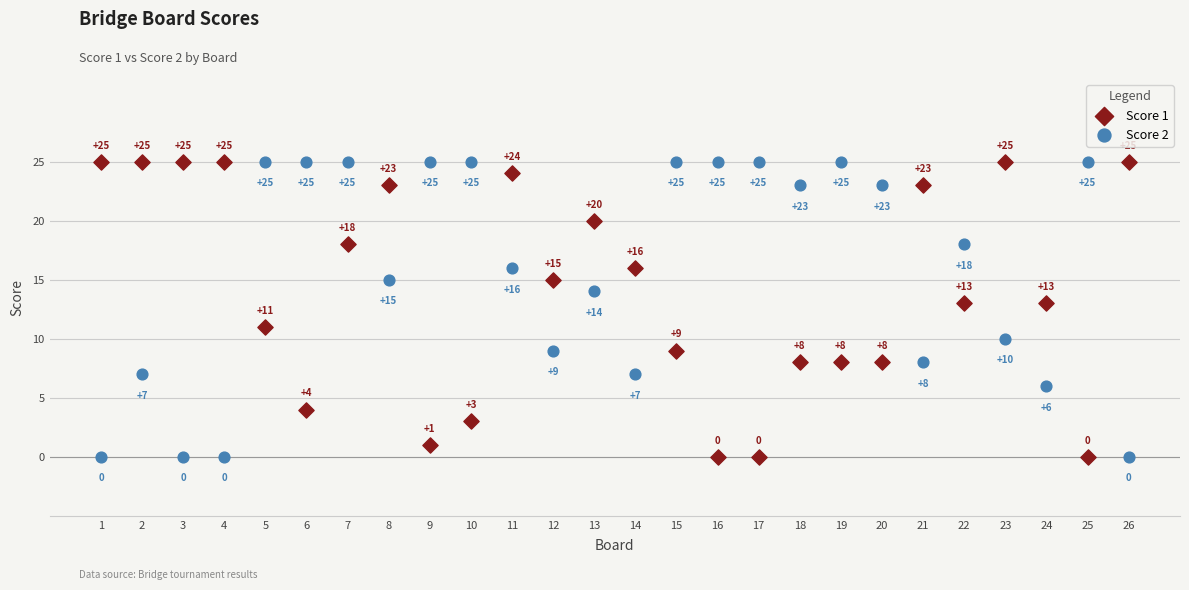

What are all the series names shown in the legend?

Score 1, Score 2